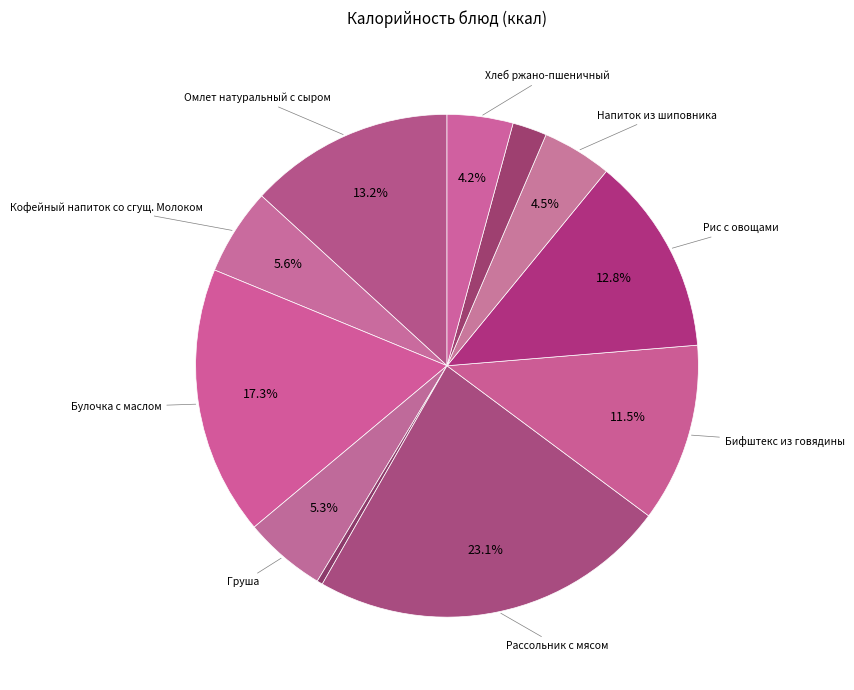

How many slices are in this pie chart?

11